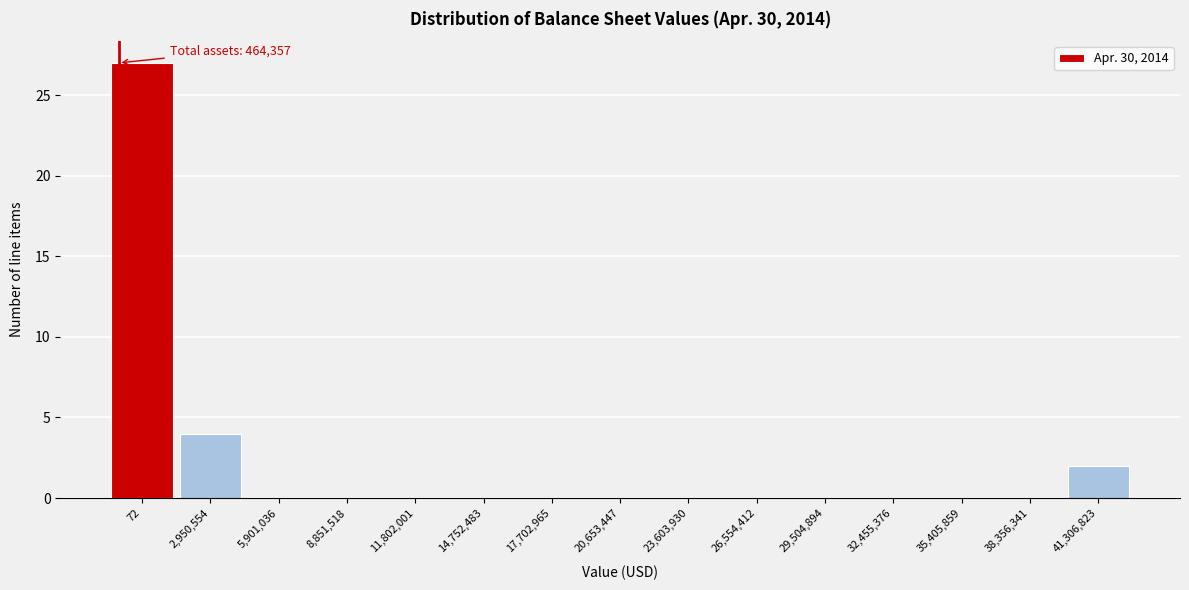

Reading left to right, transcribe all the data shown in this chart.

72=27	2,950,554=4	5,901,036=0	8,851,518=0	11,802,001=0	14,752,483=0	17,702,965=0	20,653,447=0	23,603,930=0	26,554,412=0	29,504,894=0	32,455,376=0	35,405,859=0	38,356,341=0	41,306,823=2